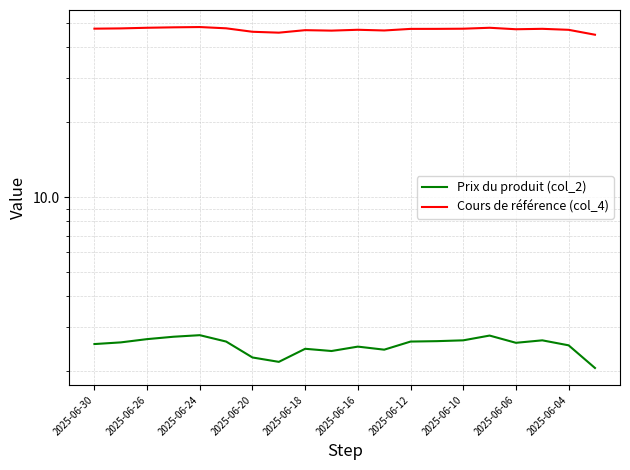

What is the difference between the highest and lowest values at 2025-06-30?

44.9